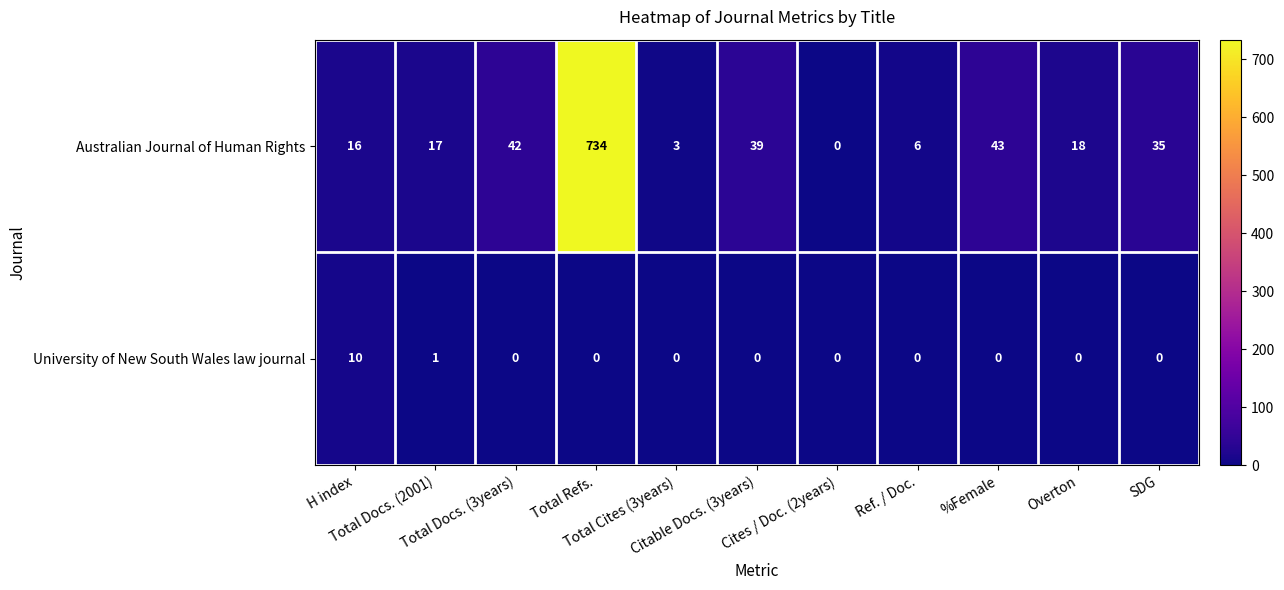

What is the greatest value displayed?

734